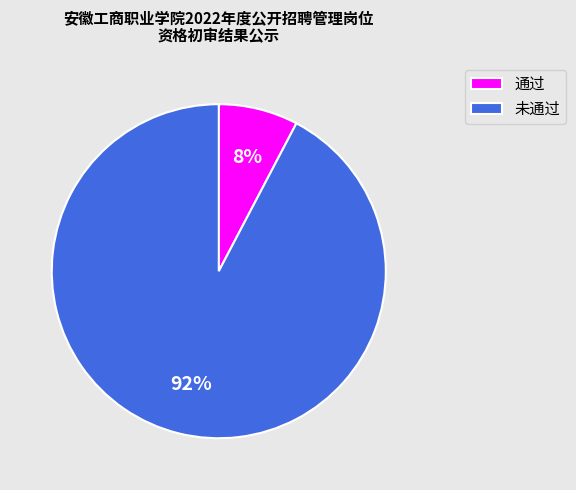

How many slices are in this pie chart?

2